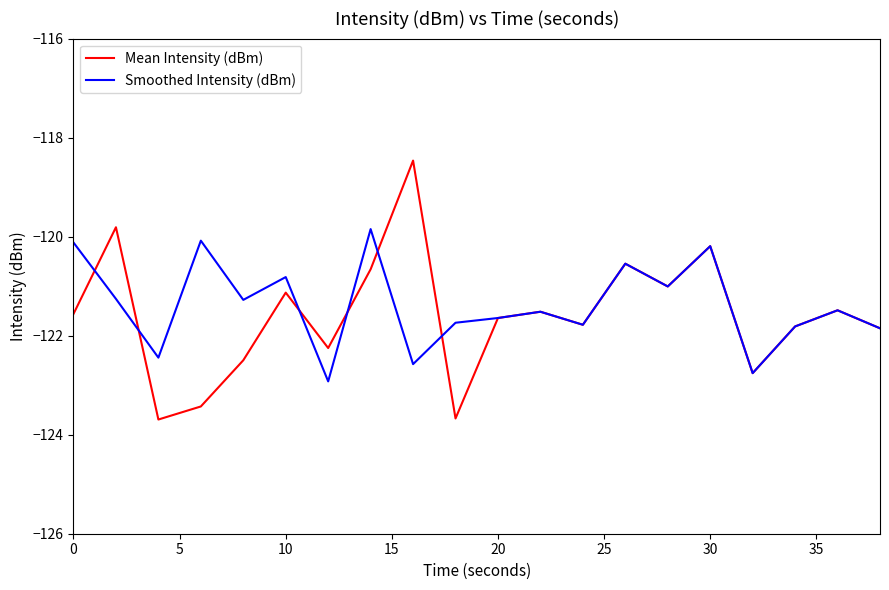

At how many categories does at least one series exceed -120?

3